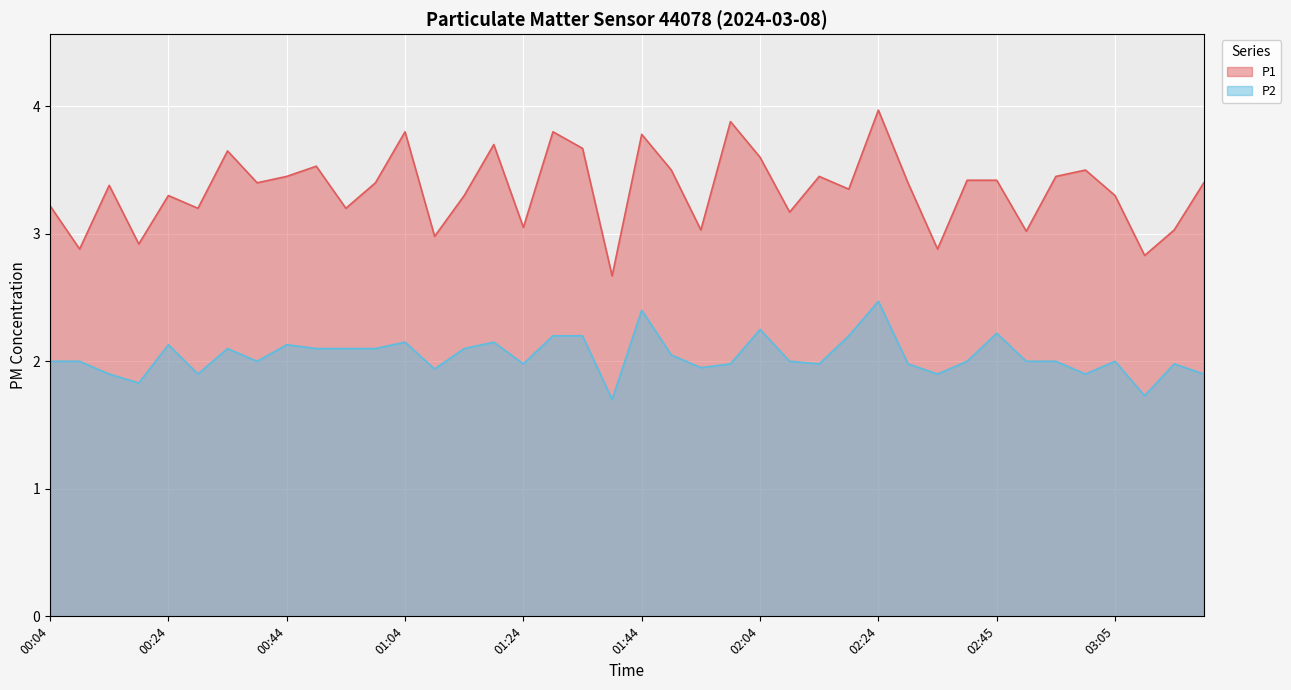

How many values in the P2 series exceed 2?

17